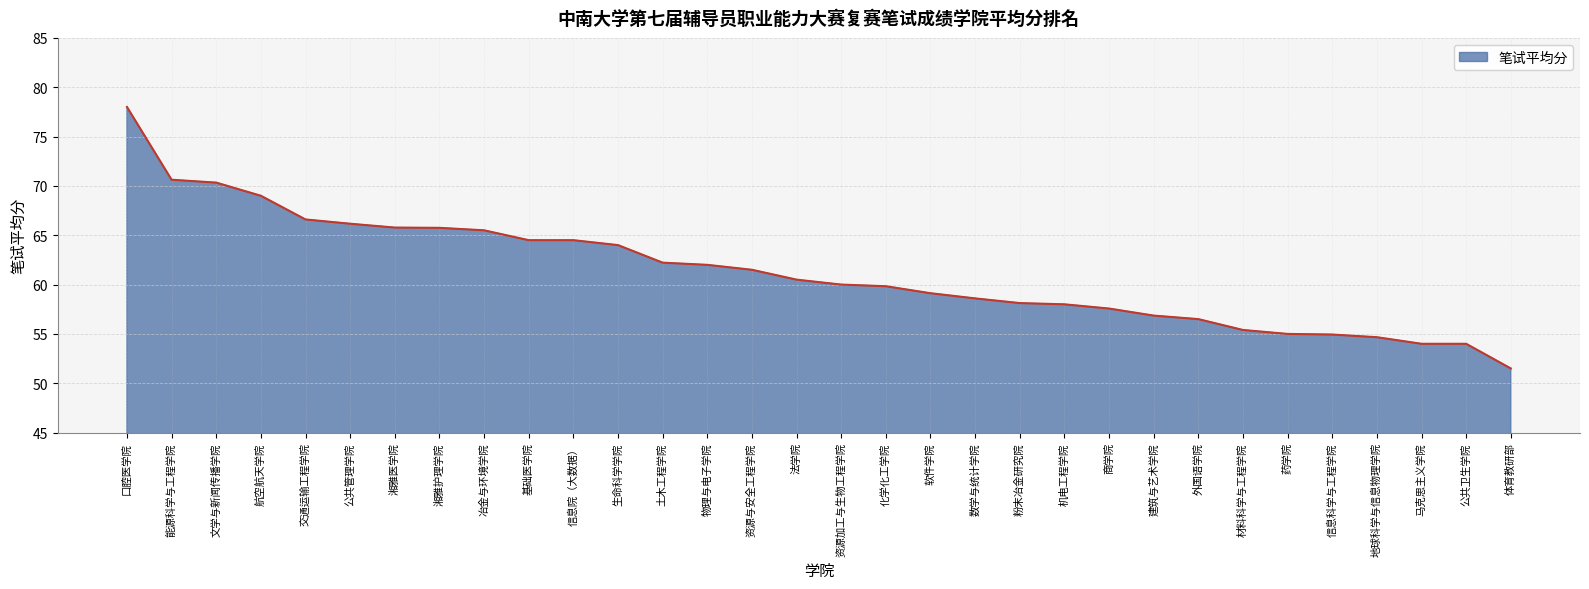

The chart shows a value of 92.2 at 信息科学与工程学院. True or false?

False